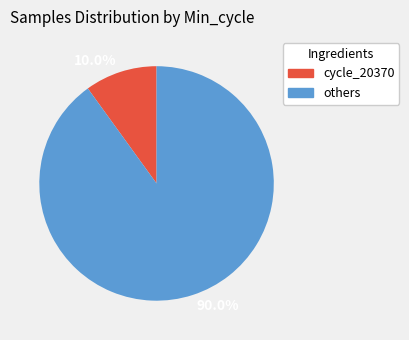

Between cycle_20370 and others, which is larger?

others